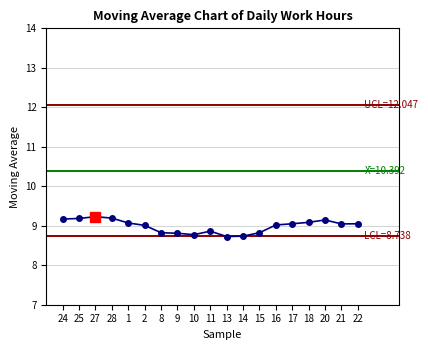

How many series are shown in this chart?

1